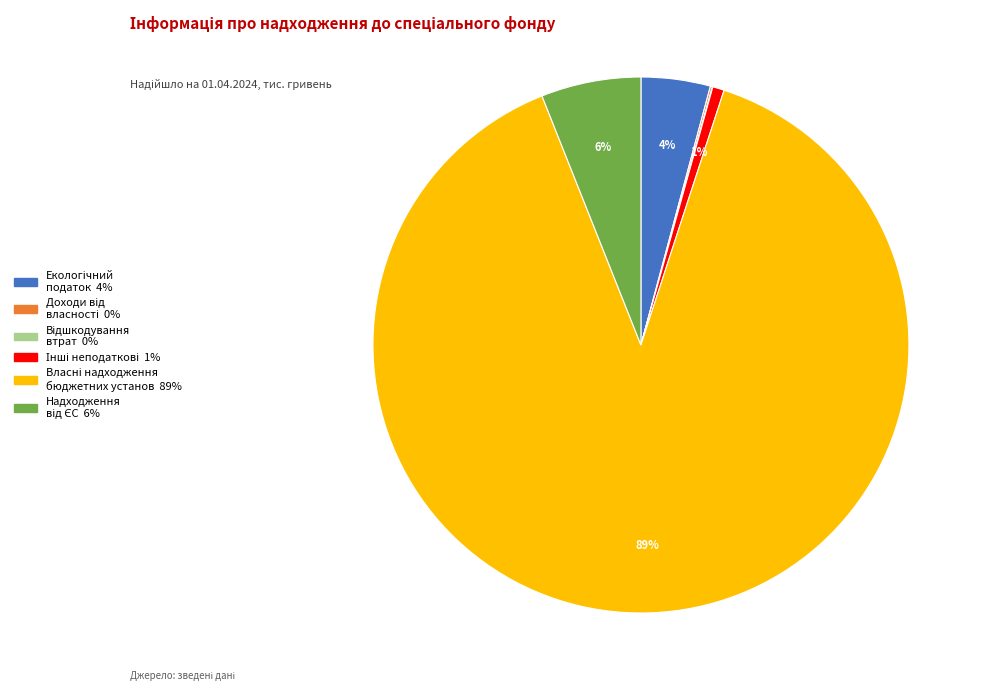

Is there a majority slice in this chart?

Yes